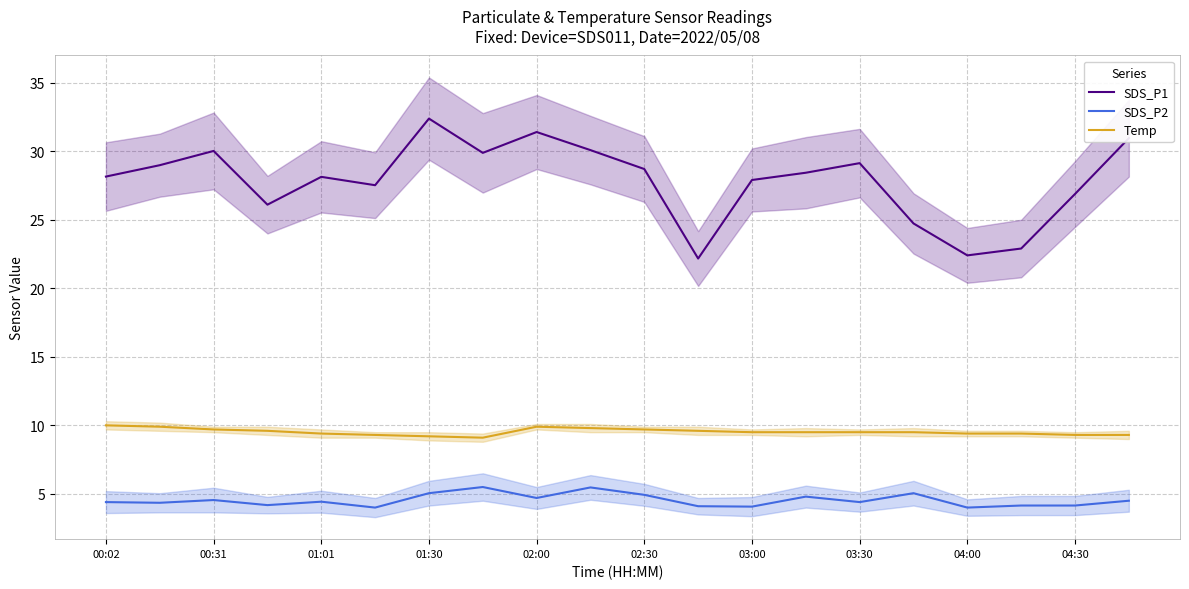

At how many categories does at least one series exceed 16?

20